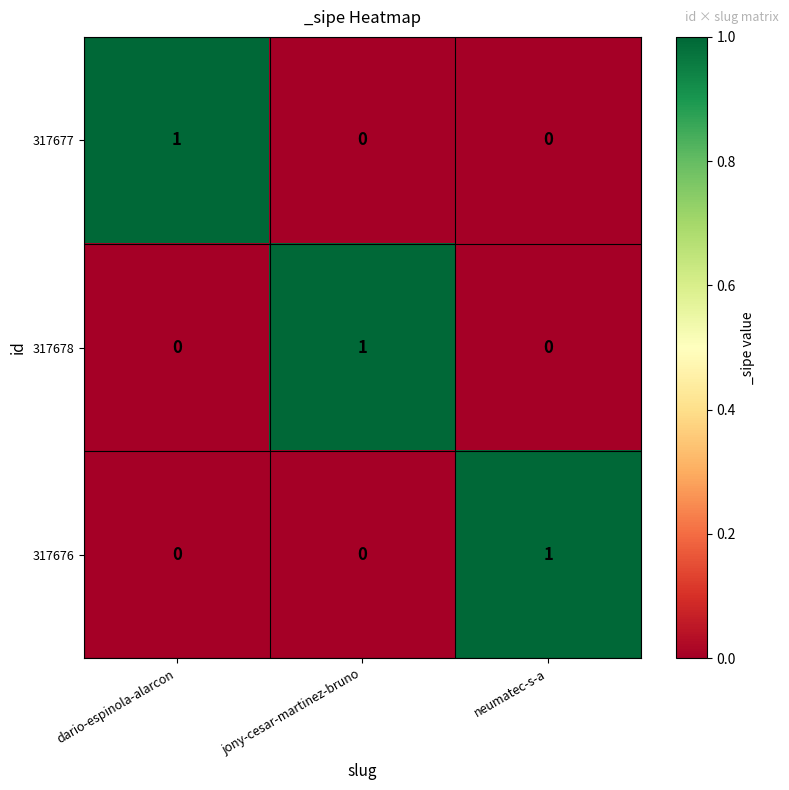

At which label does 317678 reach its peak?

jony-cesar-martinez-bruno